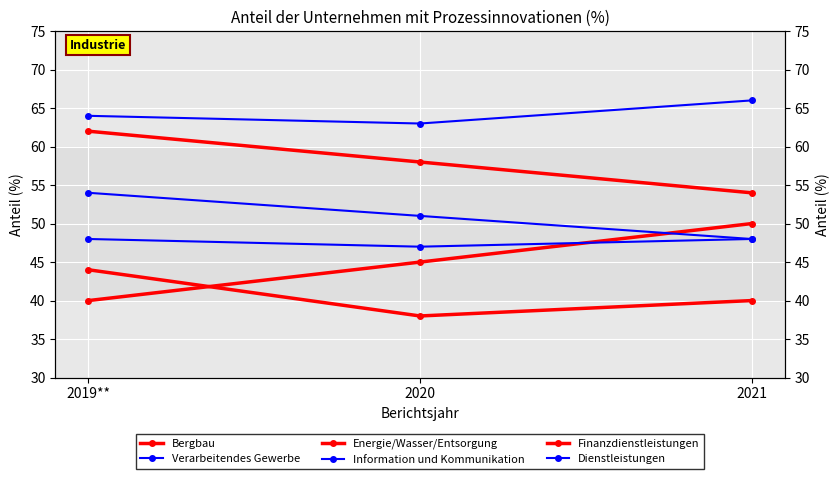

What is the total value across all series at 2021?

306